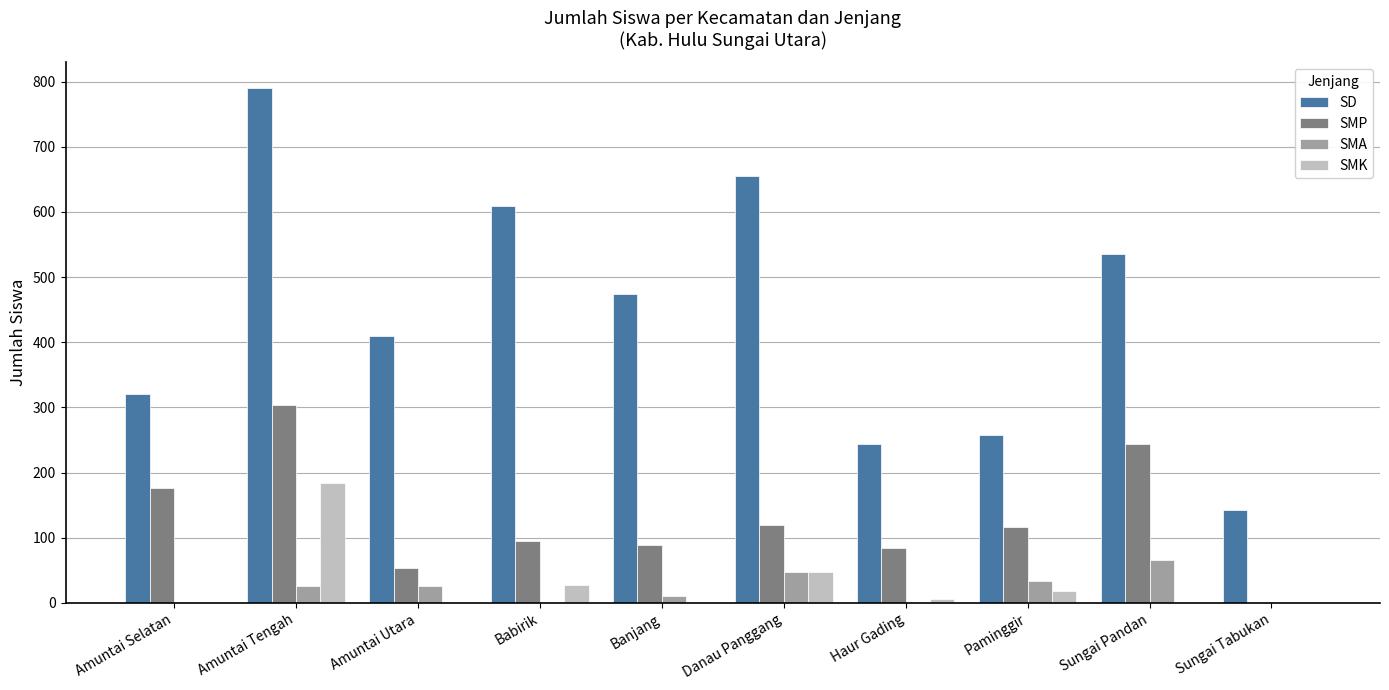

Which series has the largest total across all categories?

SD